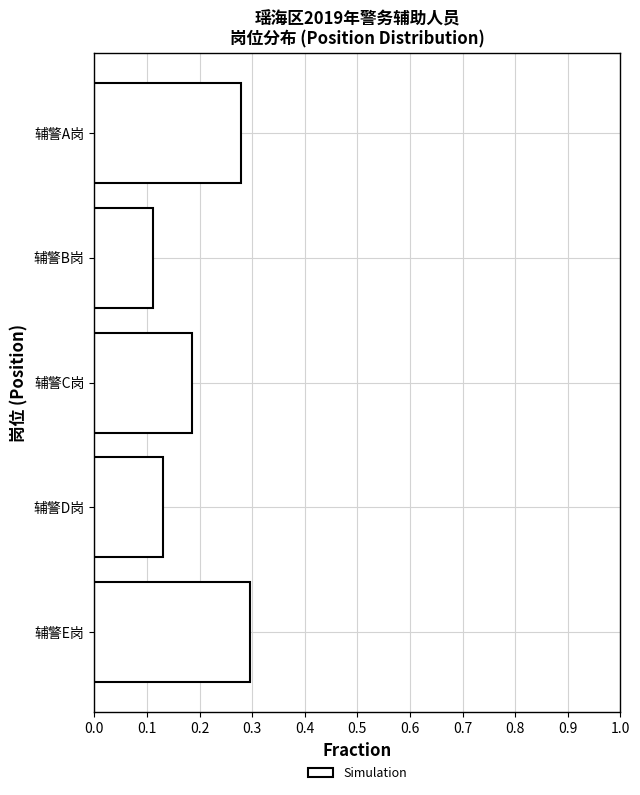

What is the label of the 5th bar from the top?

辅警E岗